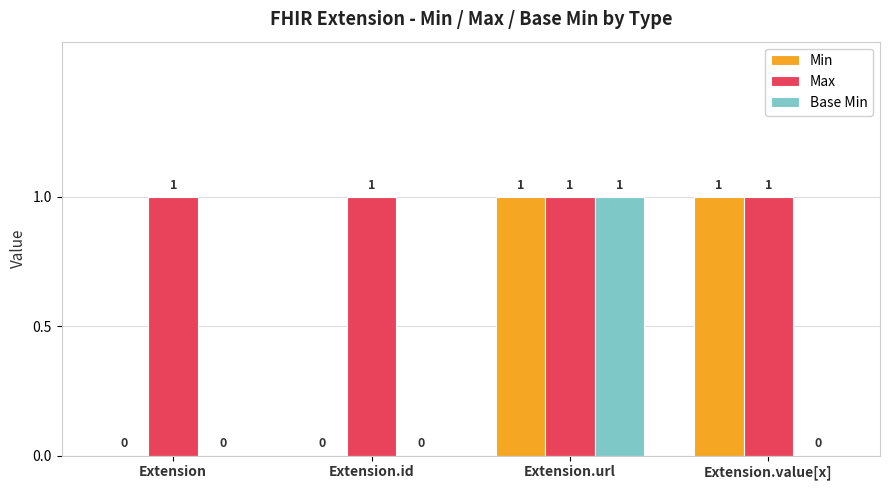

Which series changed the most between Extension.id and Extension.value[x]?

Min